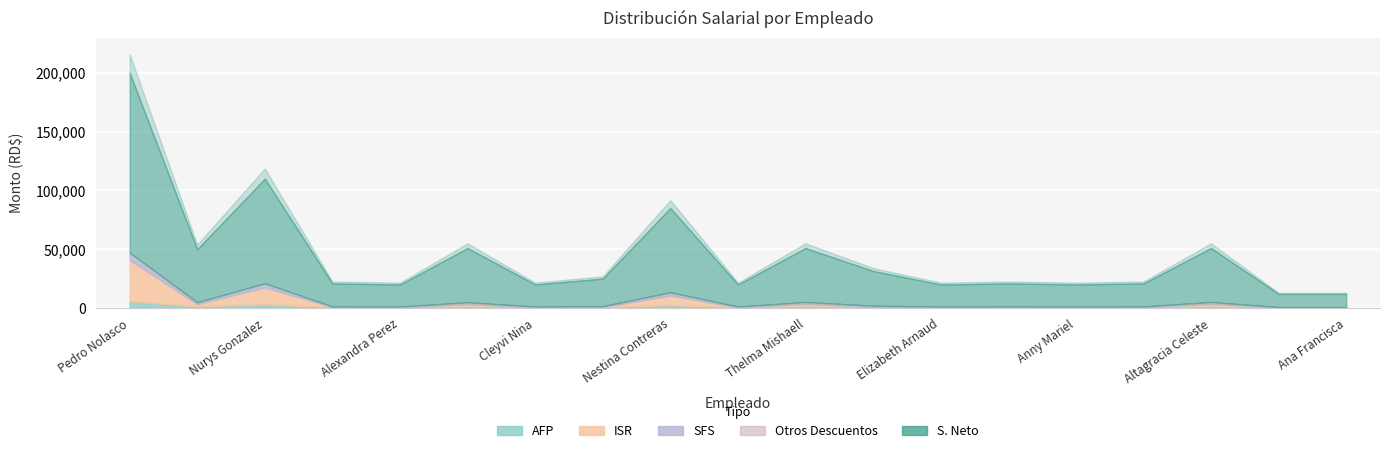

Does the chart display data point markers on the line(s)?

No